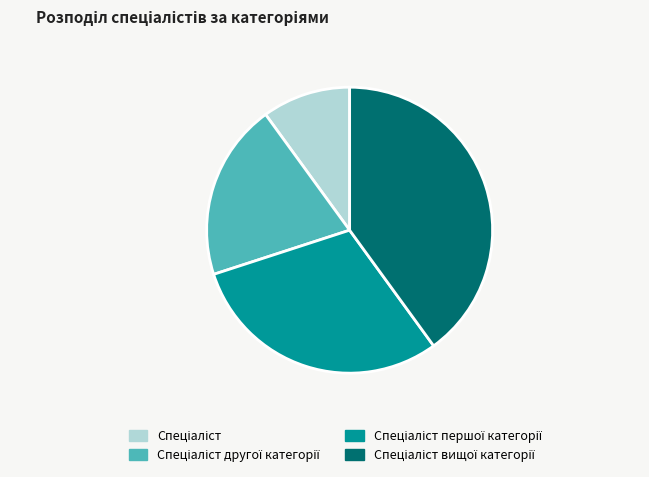

How many slices are in this pie chart?

4